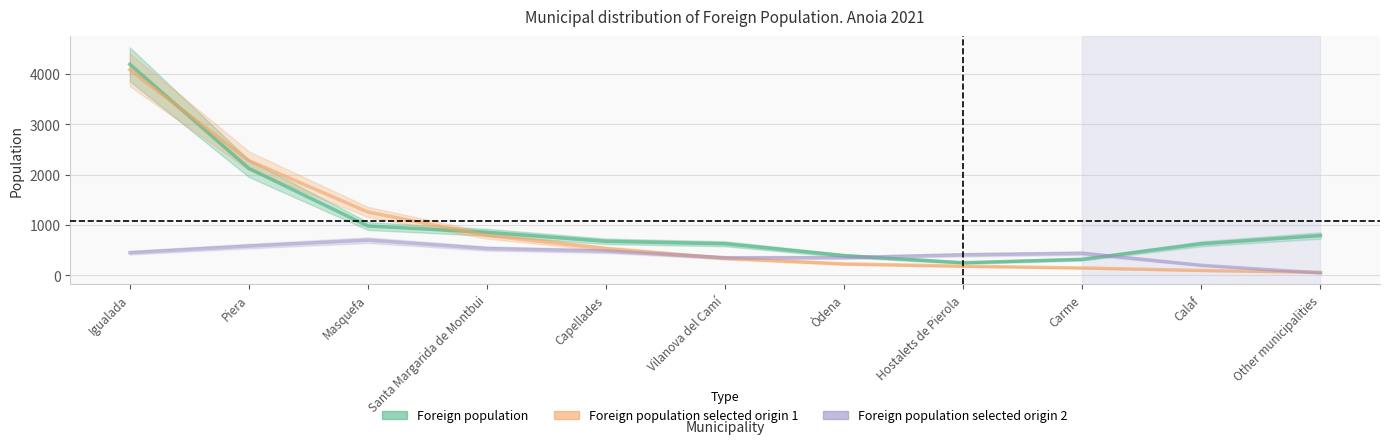

What is the average value of the Foreign population selected origin 2 series?

412.6